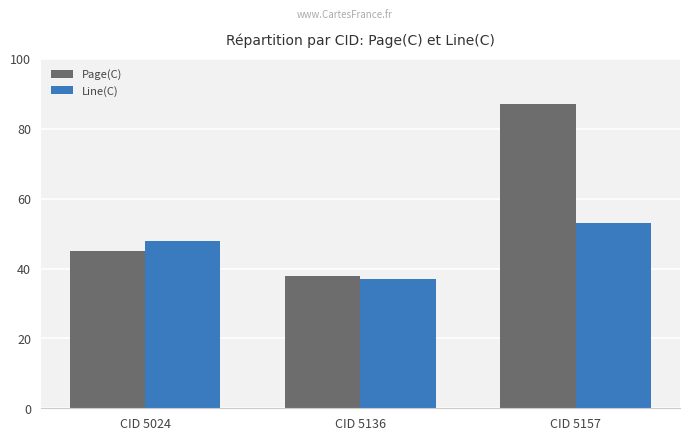

Which series has the largest total across all categories?

Page(C)